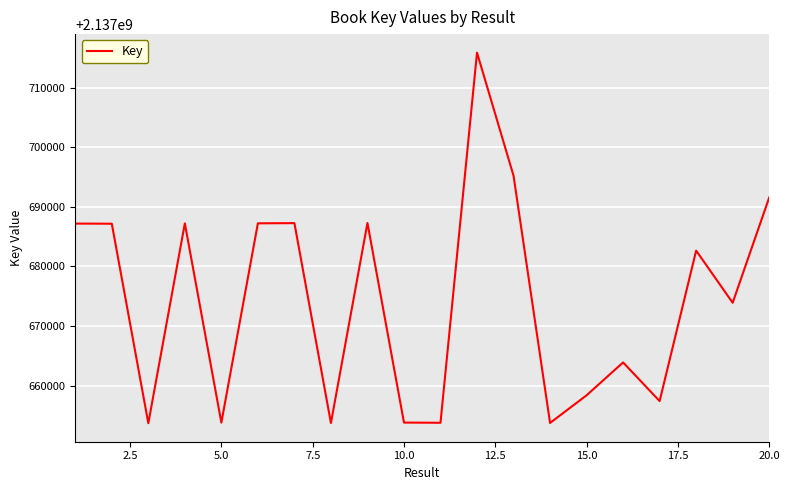

What is the minimum value shown in the chart?

2137653695